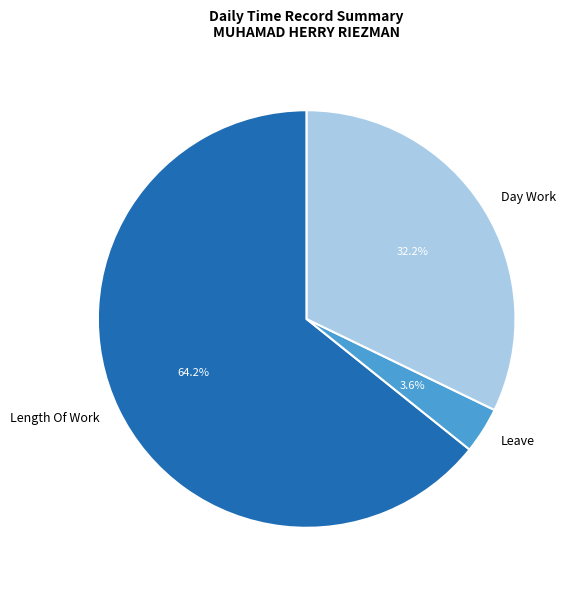

Which has a higher value, Length Of Work or Leave?

Length Of Work